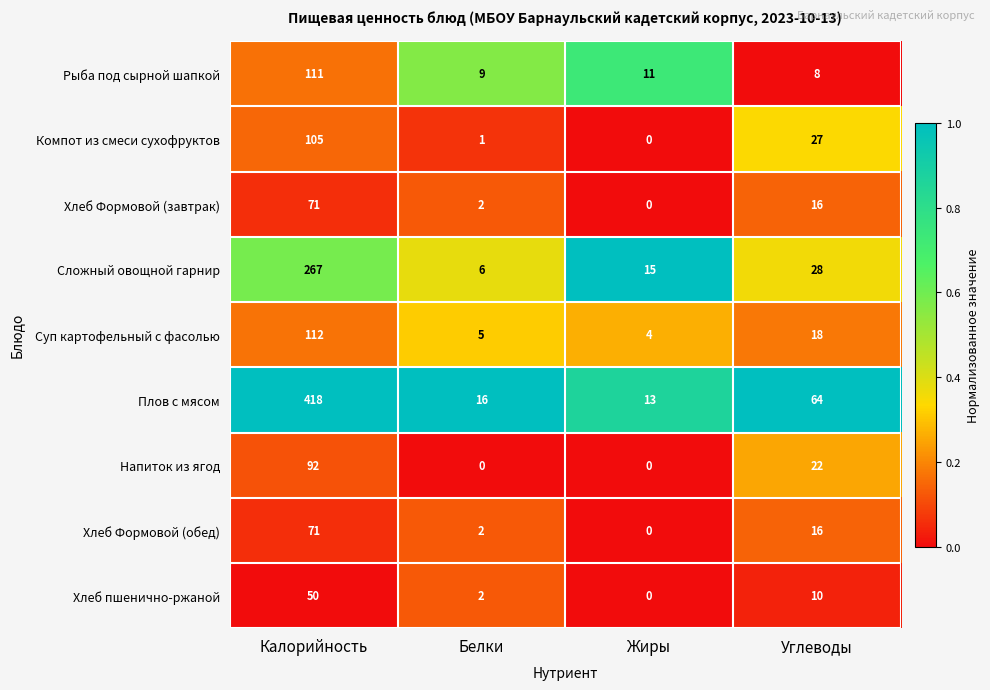

At which label does Суп картофельный с фасолью first exceed 18?

Калорийность